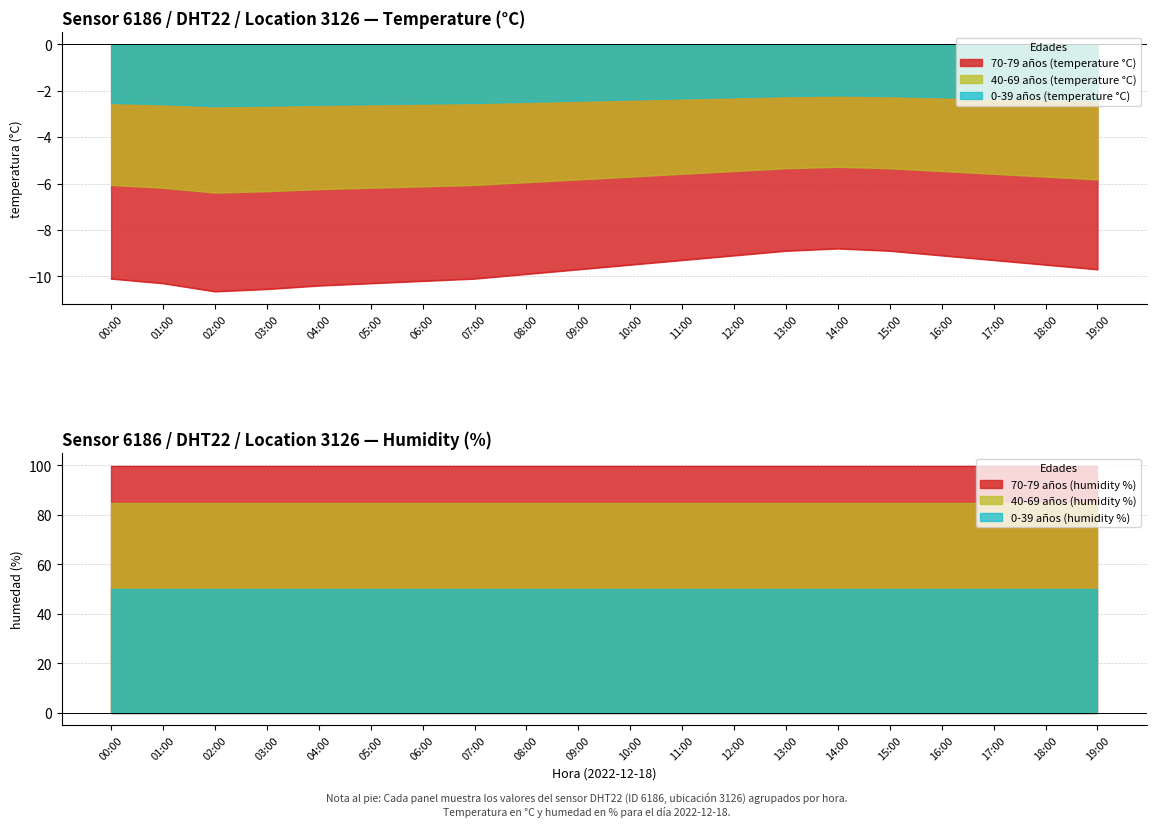

Which category has the lowest value in the 0-39 años (combined) series?

02:00